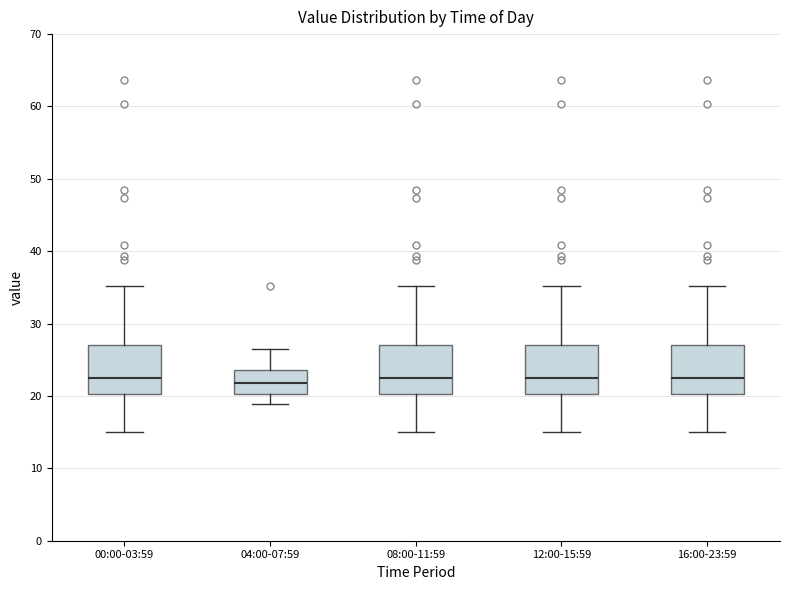

Reading left to right, read every box against the y-axis: the position of its median line, the range the box covers, and the ends of its whiskers. The values are not printed on the chart, so give them approximately, as read against the axis.

00:00-03:59: median 23, box 20 to 27, whiskers 15 to 35
04:00-07:59: median 22, box 20 to 24, whiskers 19 to 26
08:00-11:59: median 23, box 20 to 27, whiskers 15 to 35
12:00-15:59: median 23, box 20 to 27, whiskers 15 to 35
16:00-23:59: median 23, box 20 to 27, whiskers 15 to 35